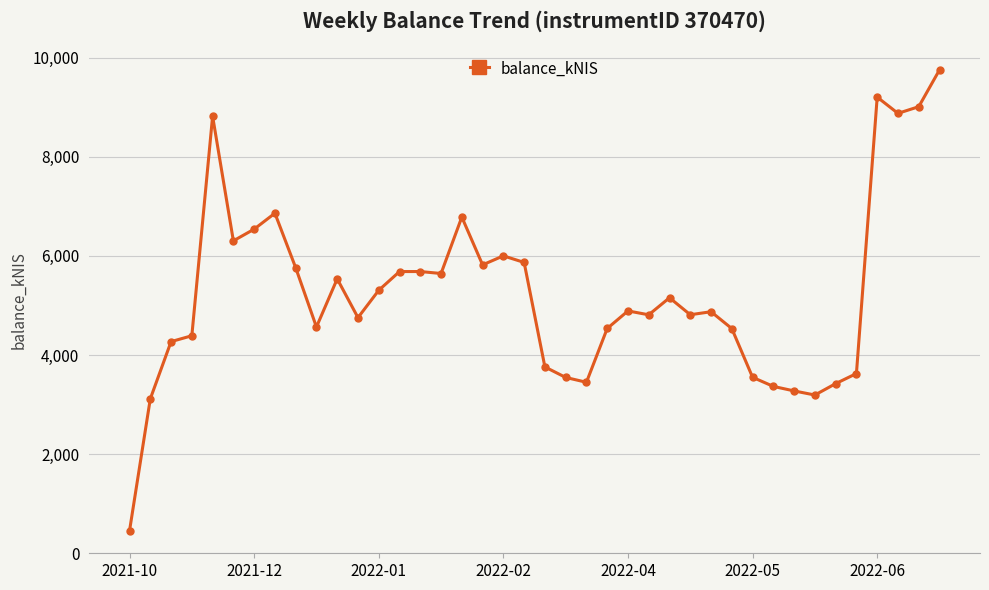

What is the minimum value shown in the chart?

454.3